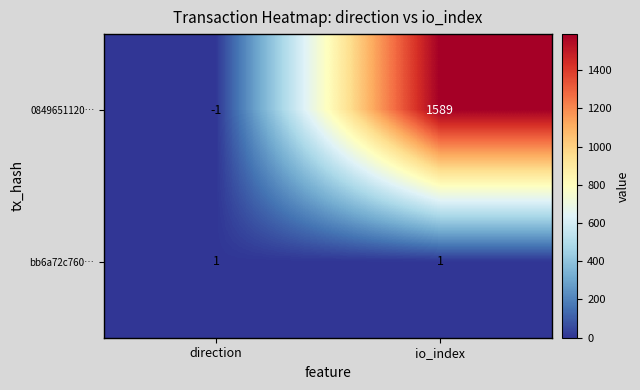

True or false: bb6a72c760… has a value of 1 at io_index.

True